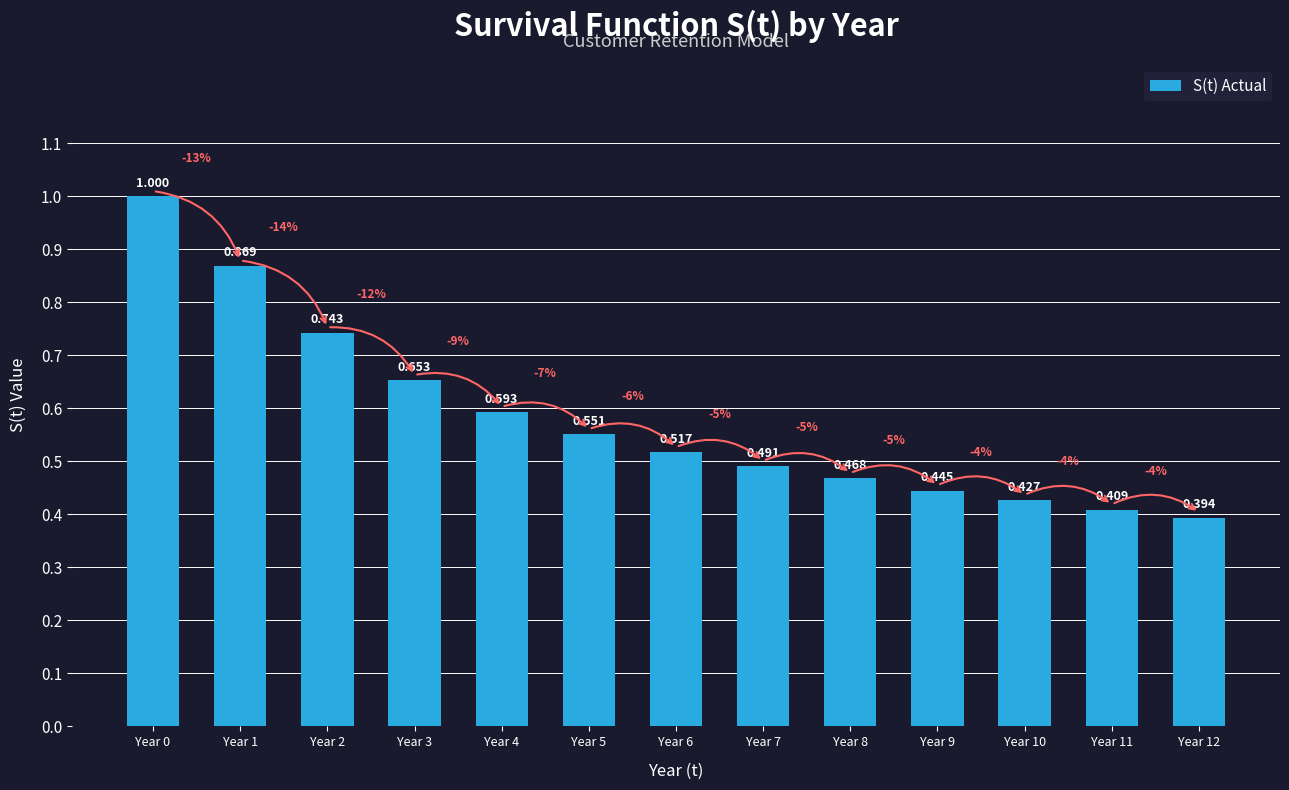

Which label corresponds to the largest value in the chart?

Year 0